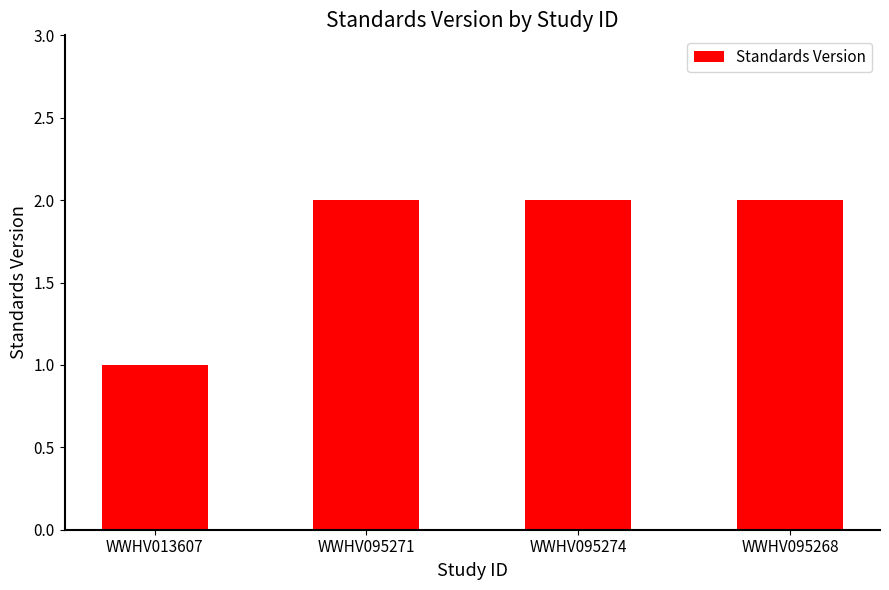

Reading left to right, list all the values displayed in this chart.

1	2	2	2